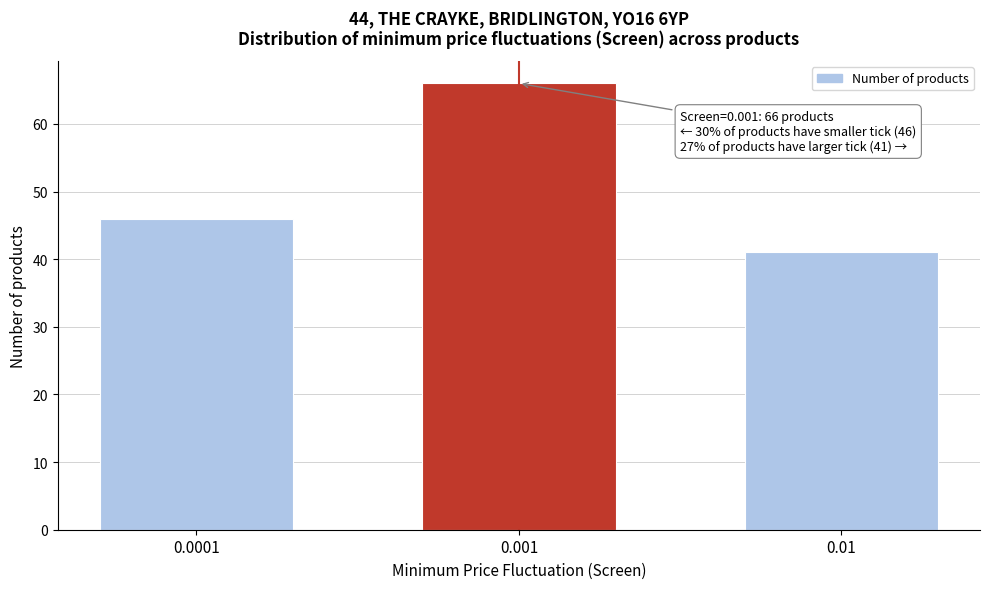

Reading left to right, extract all data points from this chart.

46	66	41